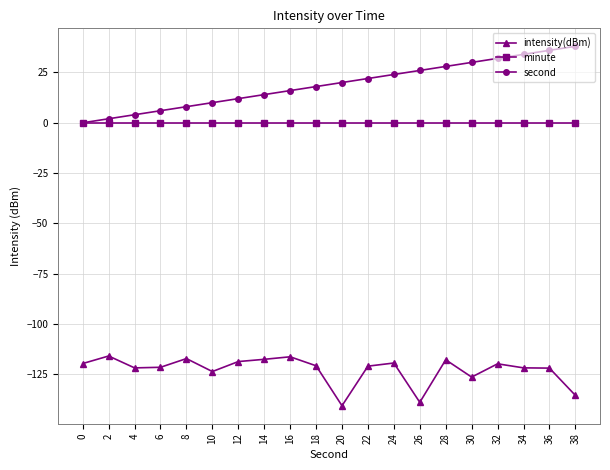

True or false: intensity(dBm) and second cross at least once.

False